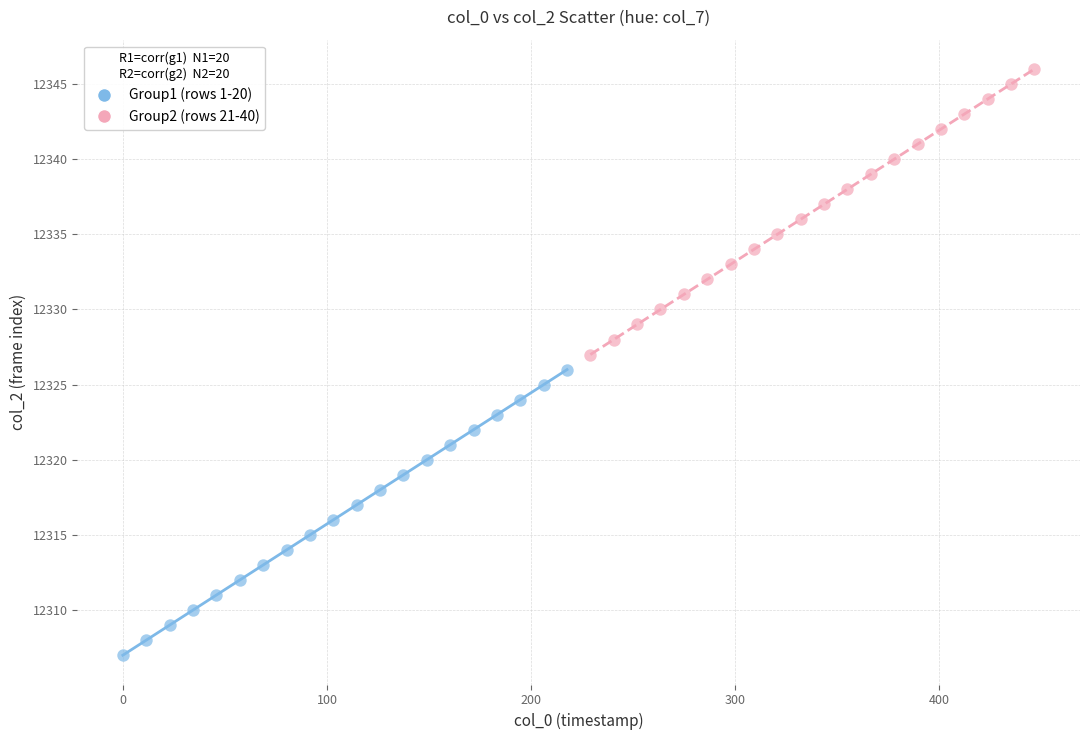

Which series contains the highest Y value?

Group2 (rows 21-40)